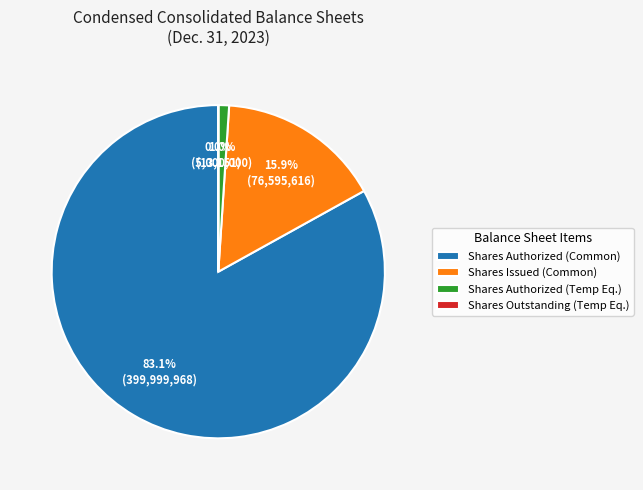

What is the largest slice in the pie chart?

Shares Authorized (Common)